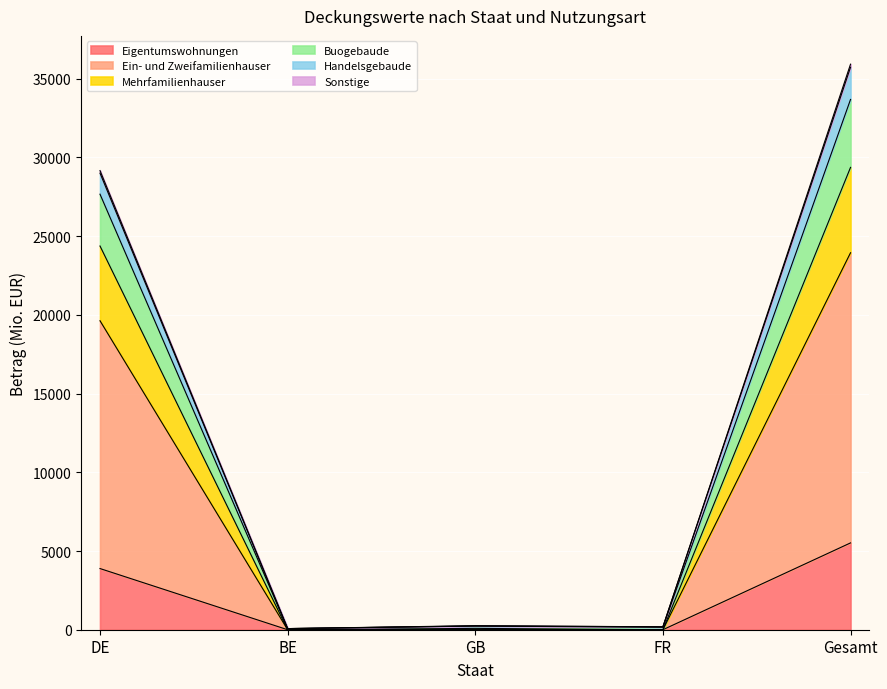

At which label is Mehrfamilienhauser closest to 16876?

DE